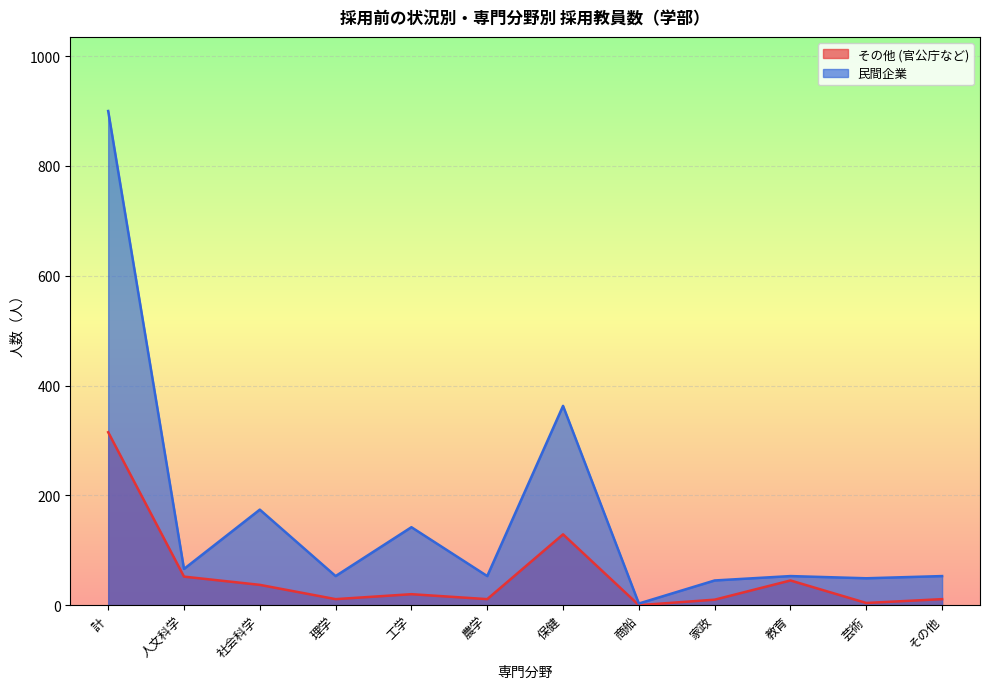

What is the difference between the highest and lowest values at 人文科学?

14